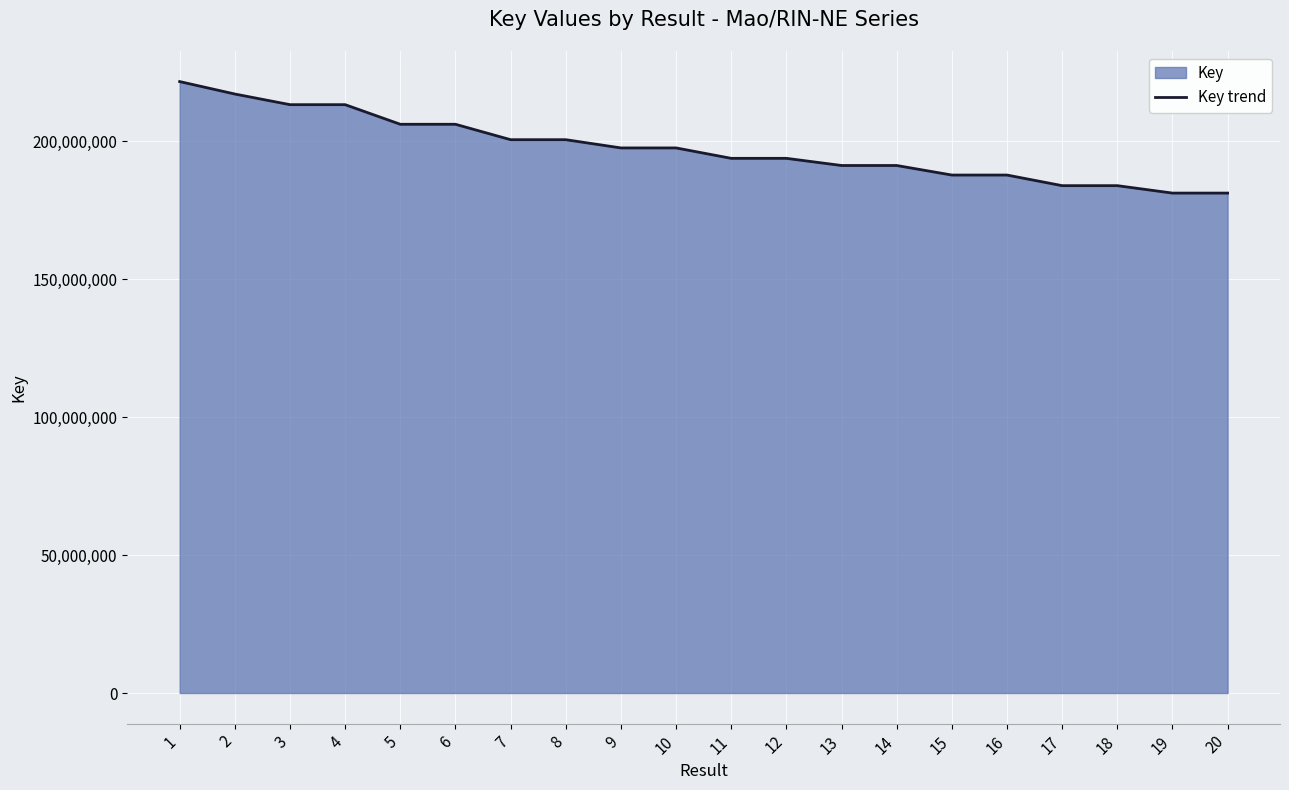

Count the number of categories in the chart.

20